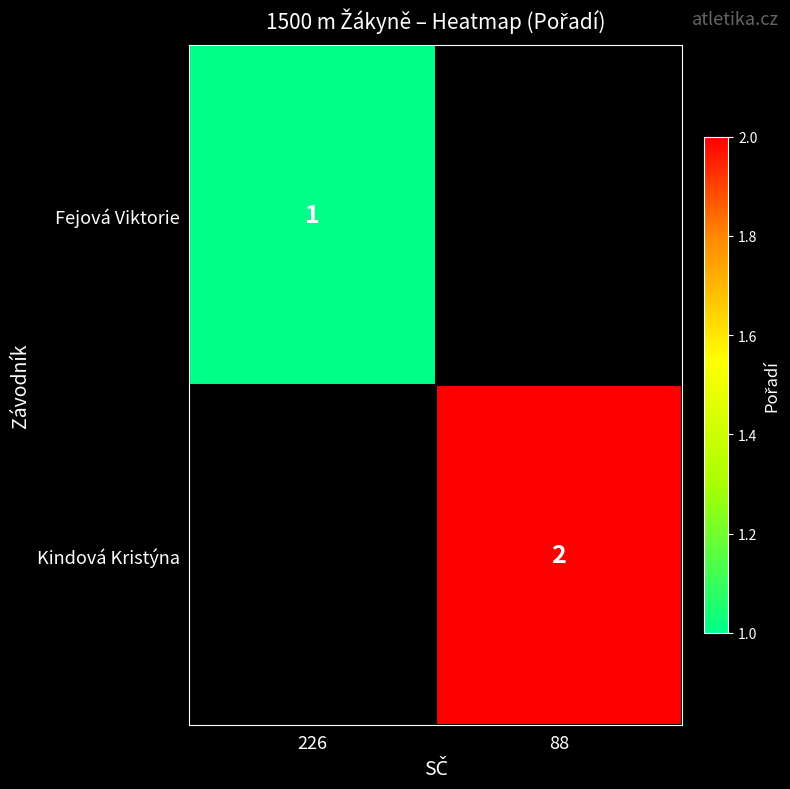

The value of Fejová Viktorie at 226 is 1. True or false?

True